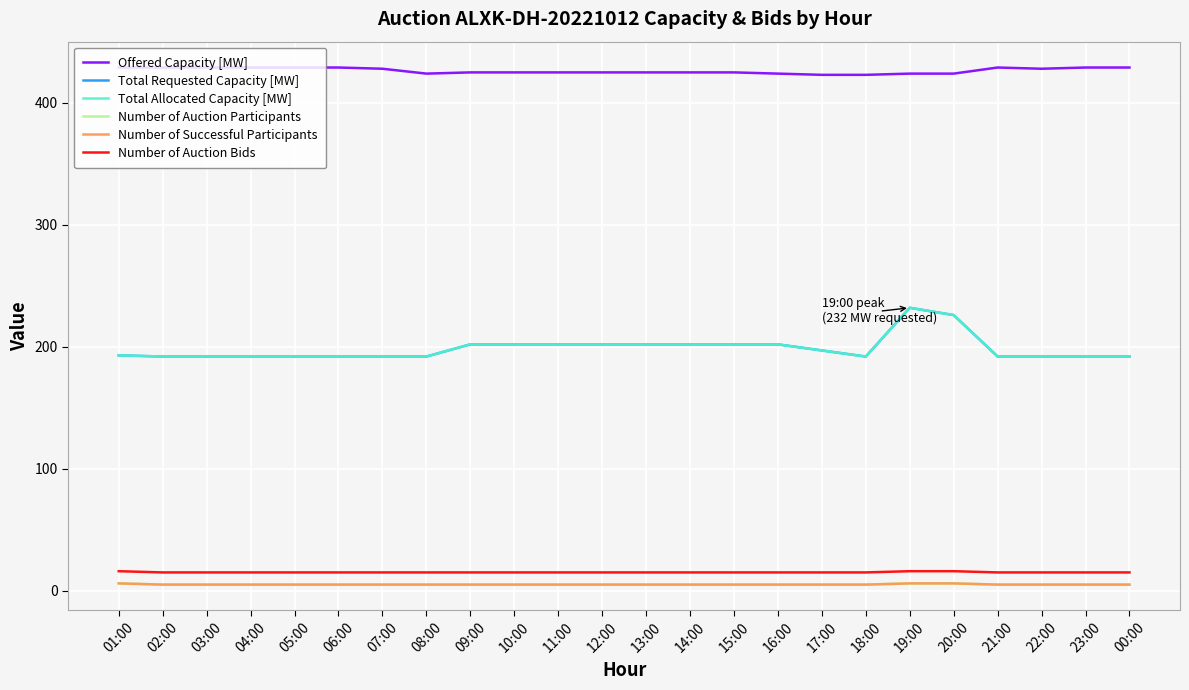

True or false: Offered Capacity [MW] and Number of Auction Participants intersect in this chart.

False